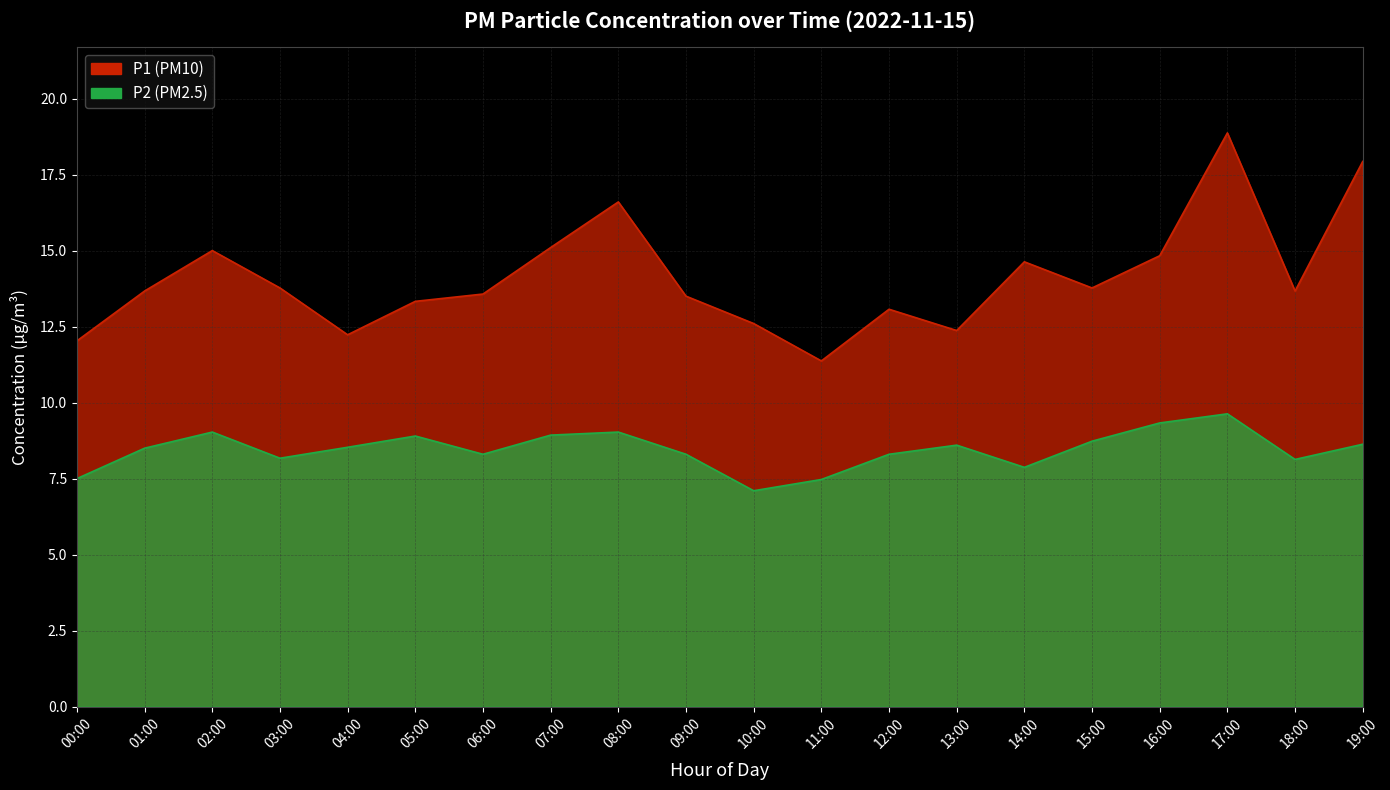

What is the total value across all series at 06:00?

21.9